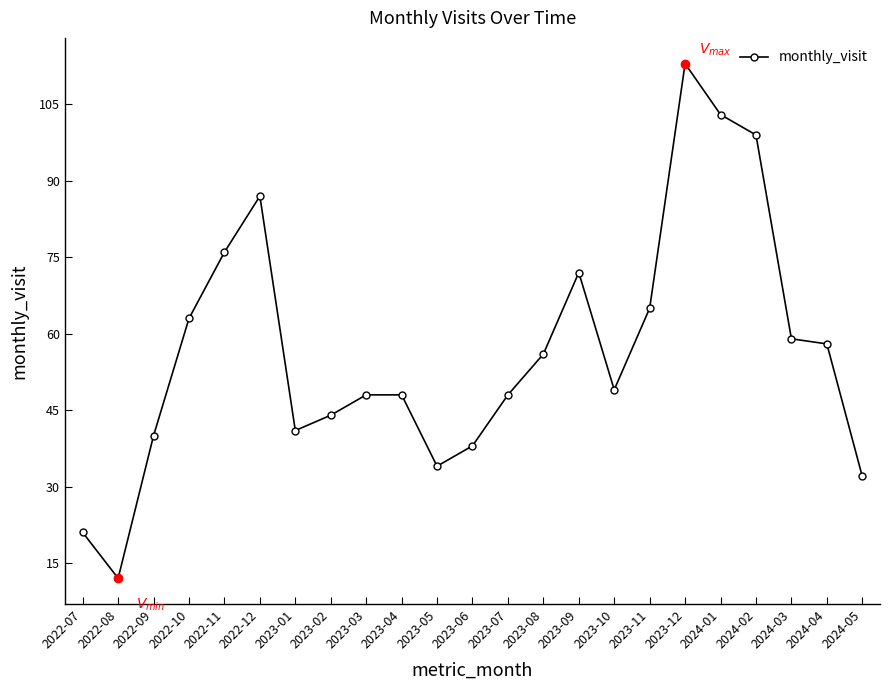

What is the minimum value shown in the chart?

12